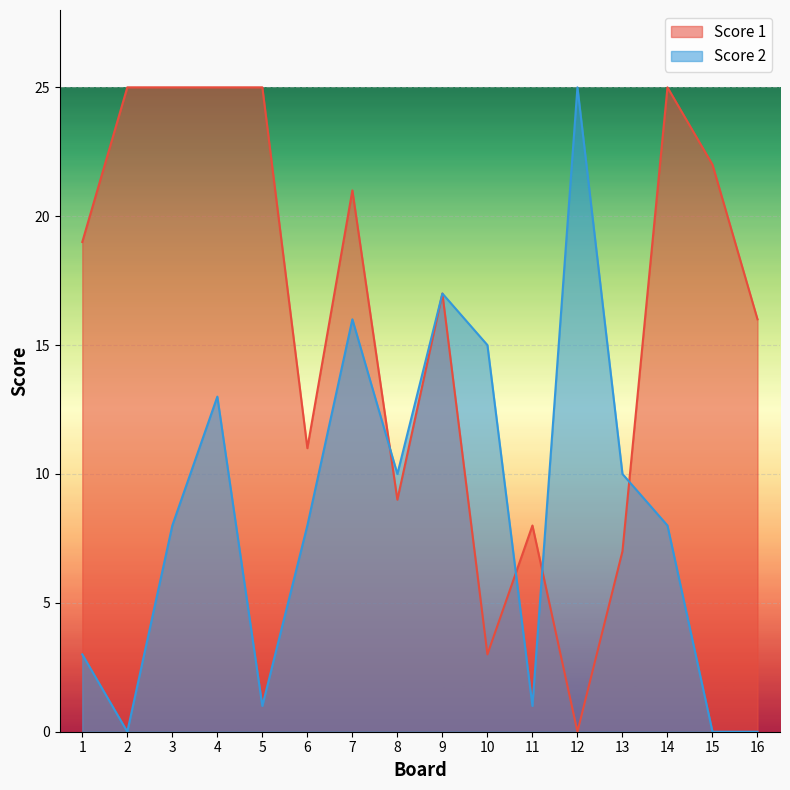

What is the difference between the Score 2 values at 7 and 15?

16